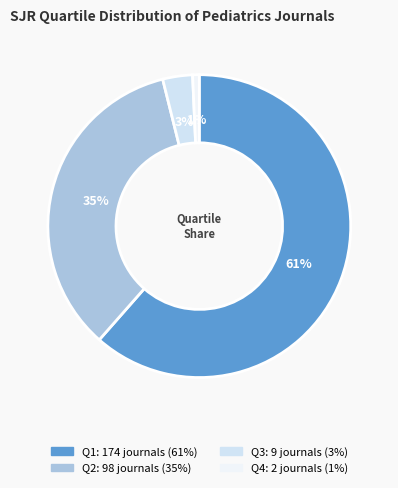

What is the change in value from Q1 to Q4?

-172